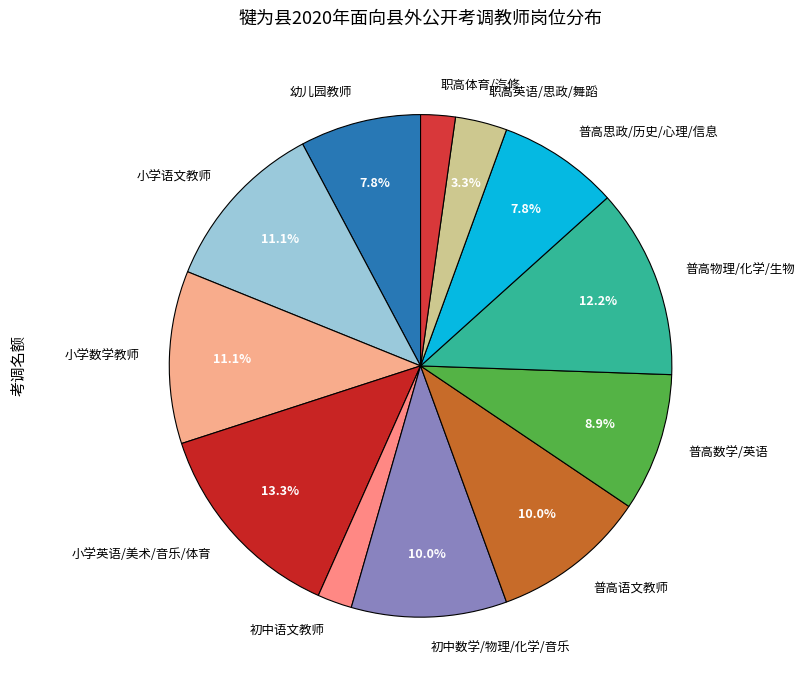

Approximately how many times larger is the value at 初中语文教师 compared to 职高体育/汽修?

1.0